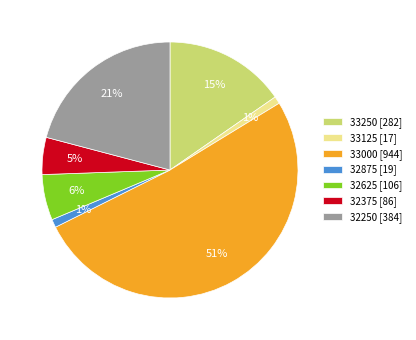

How many segments does this pie chart have?

7